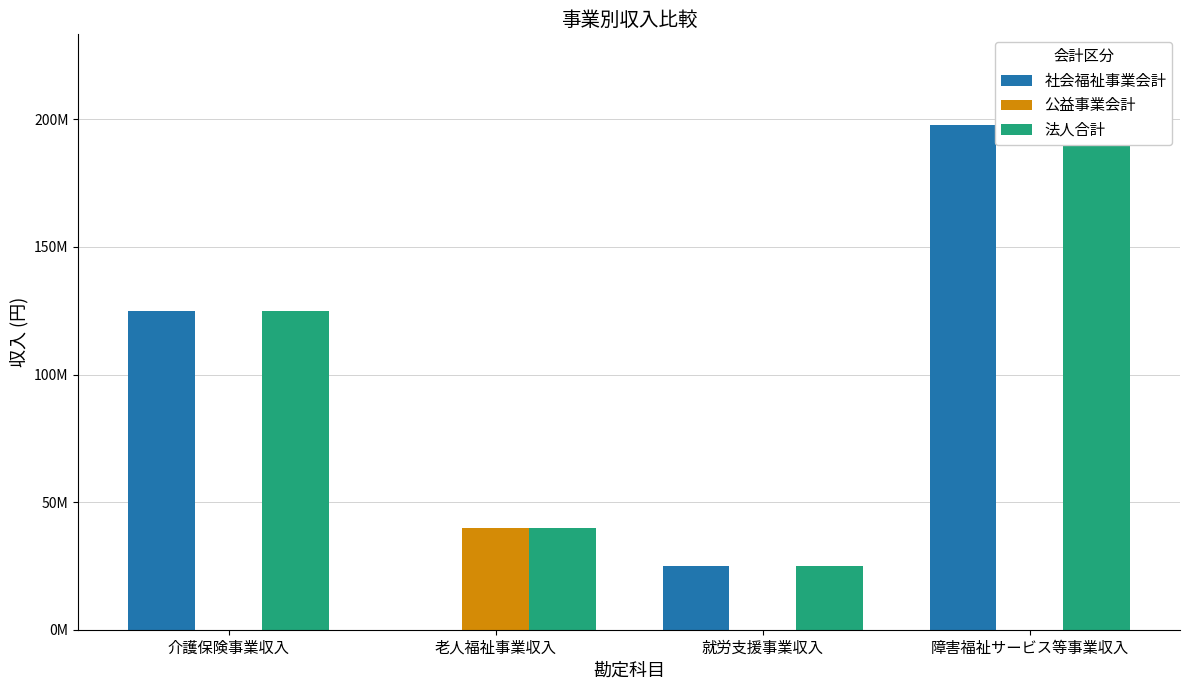

What is the difference between the highest and lowest values at 介護保険事業収入?

125051846